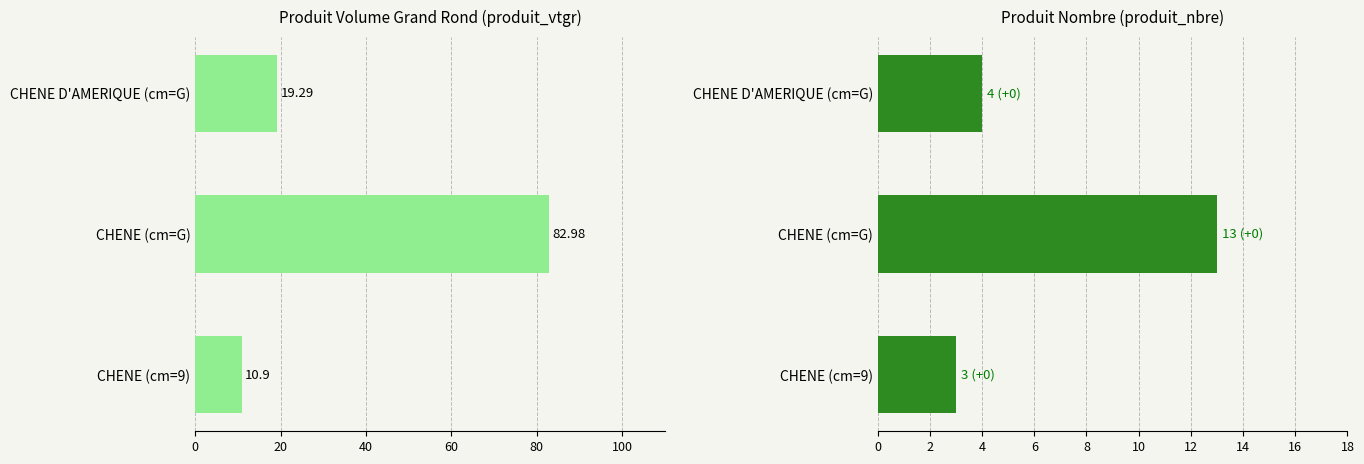

Reading left to right, transcribe all the data shown in this chart.

produit_vtgr: 10.9	83.0	19.3
produit_nbre: 3.0	13.0	4.0